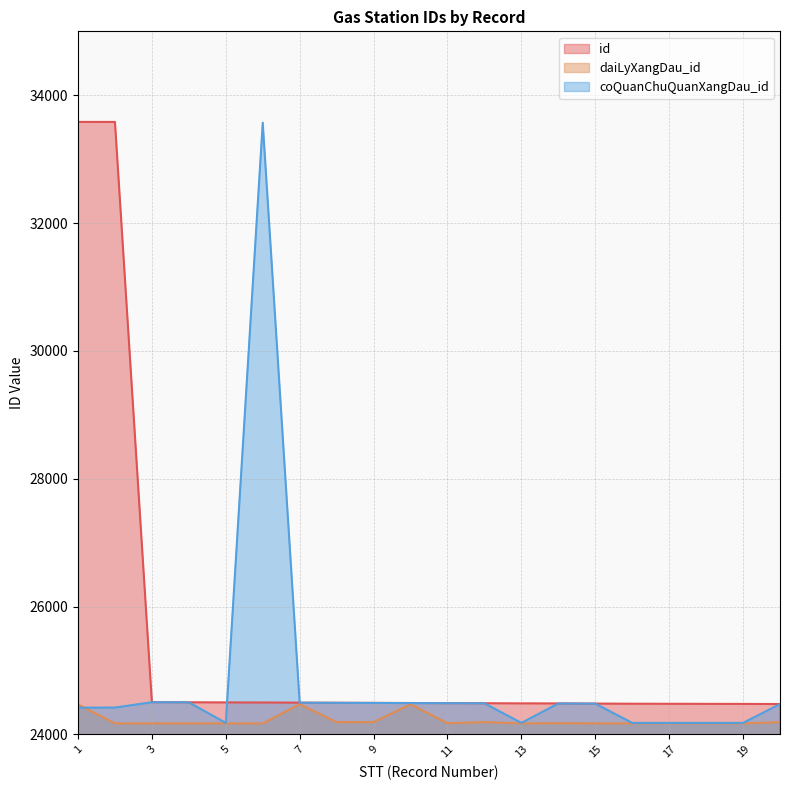

What value does the coQuanChuQuanXangDau_id series have at 14?

24482